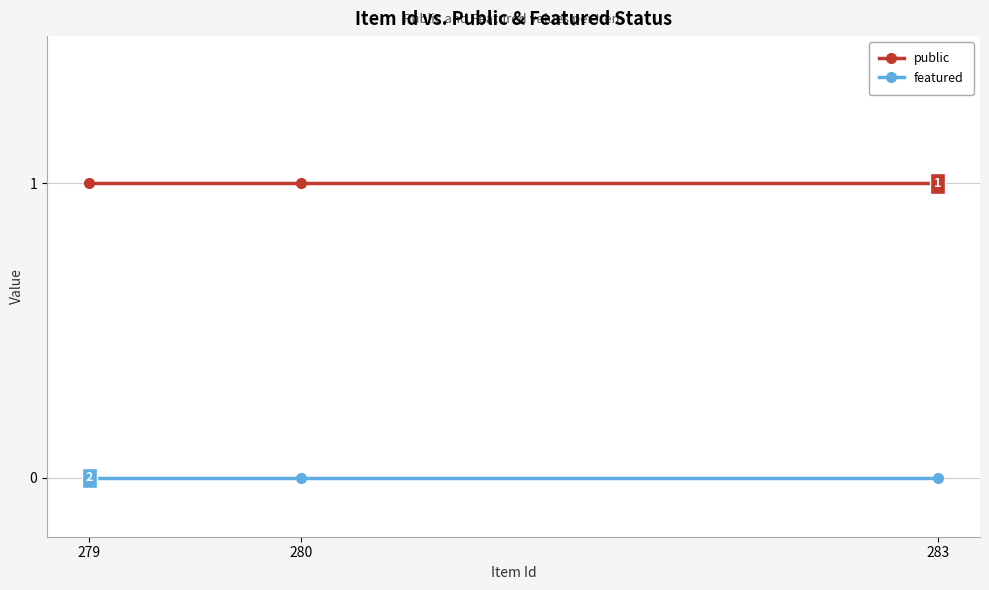

Which series has the largest total across all categories?

public